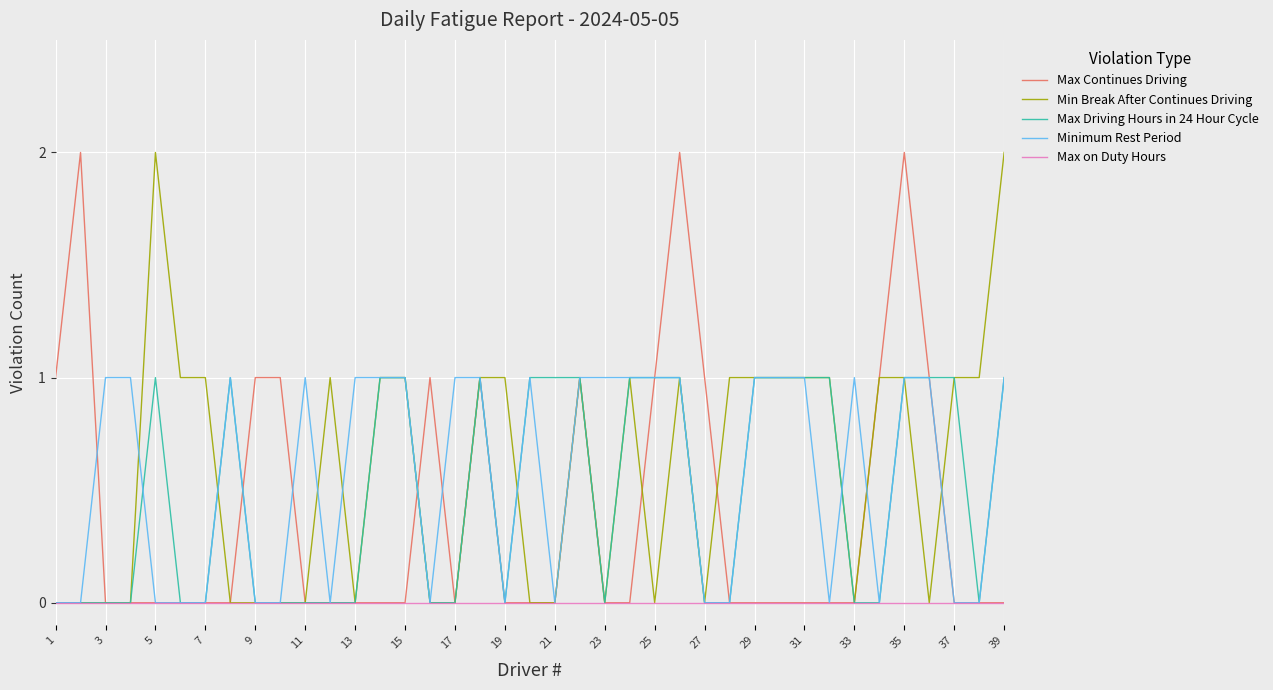

What are all the series names shown in the legend?

Max Continues Driving, Min Break After Continues Driving, Max Driving Hours in 24 Hour Cycle, Minimum Rest Period, Max on Duty Hours